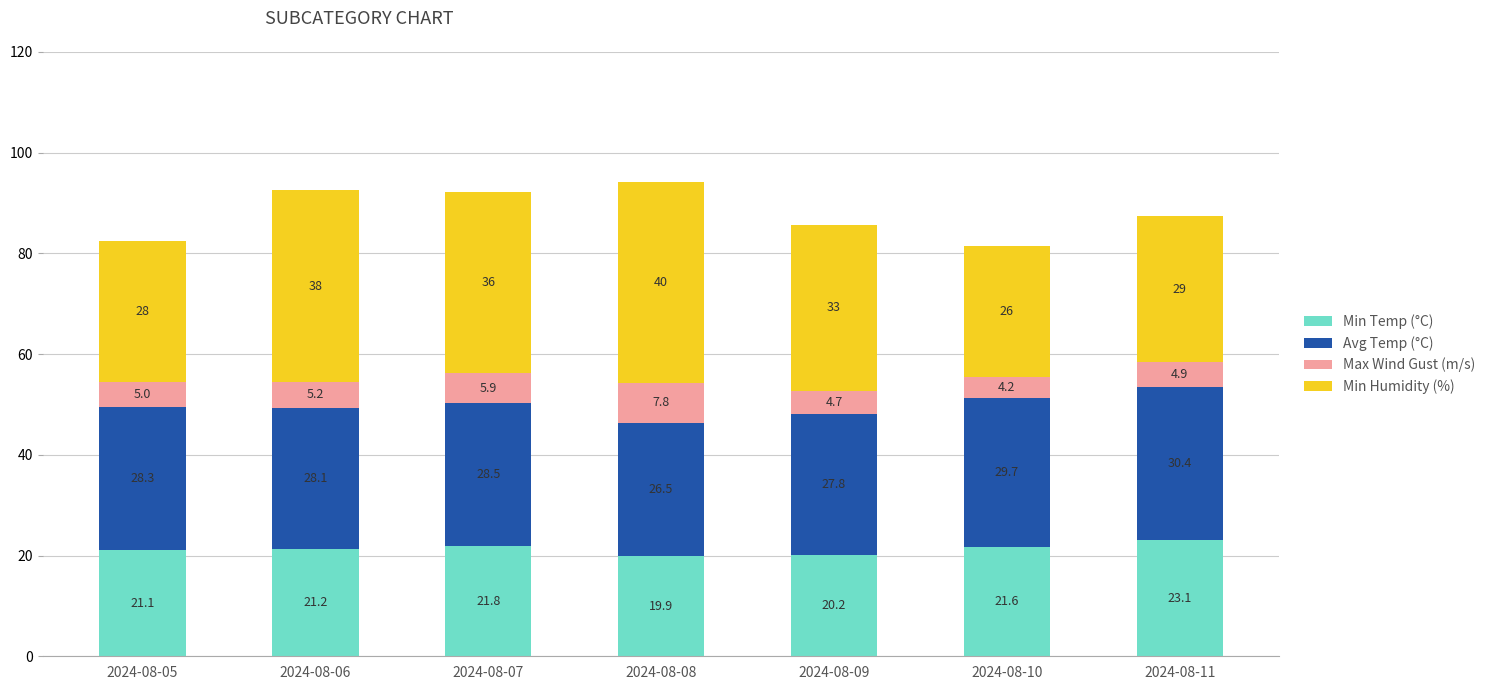

Which category has the lowest value in the Min Temp (°C) series?

2024-08-08